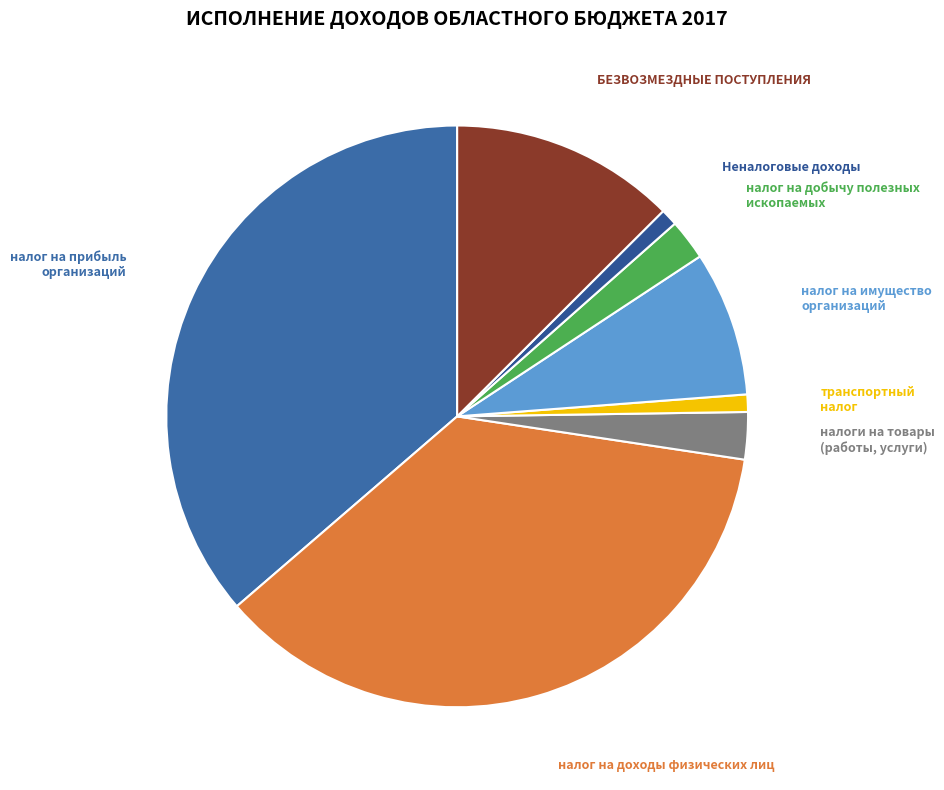

How many slices are in this pie chart?

8